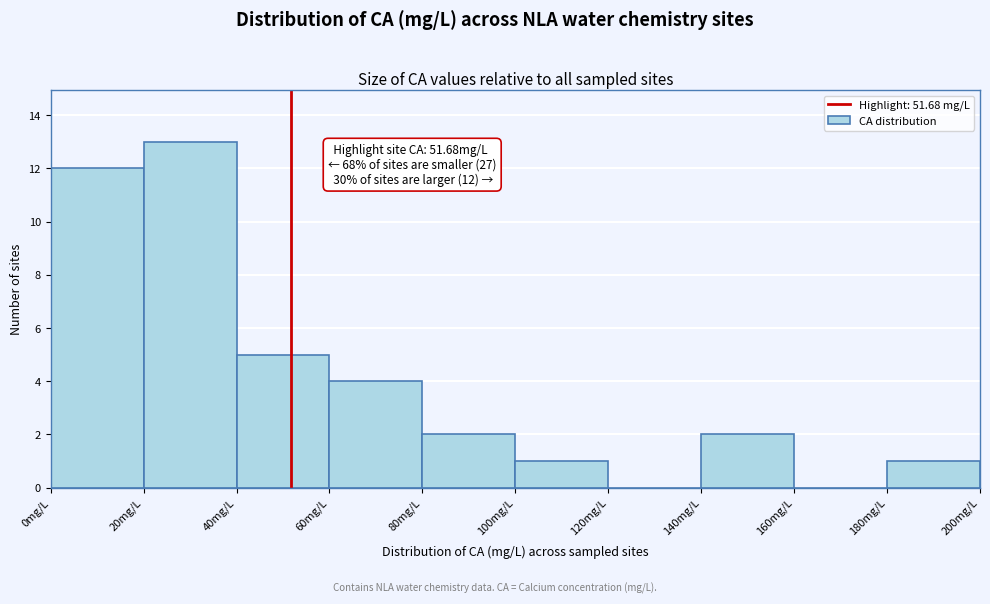

Over which range of the x-axis is the bar tallest?

20 to 40